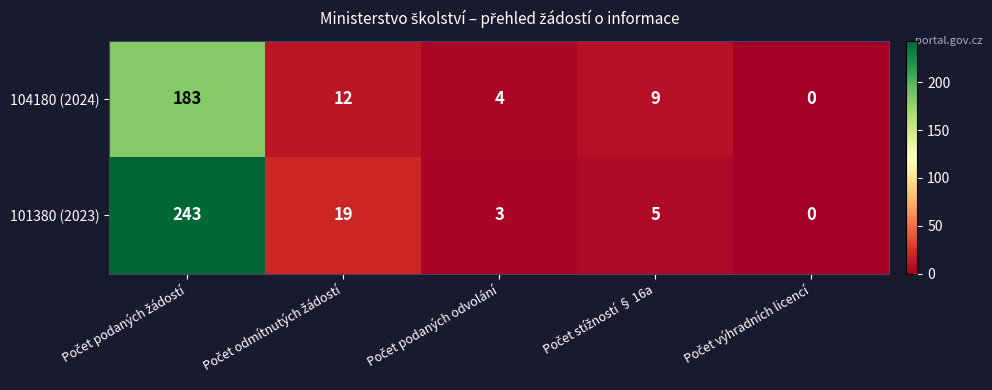

Which series has the largest total across all categories?

101380 (2023)